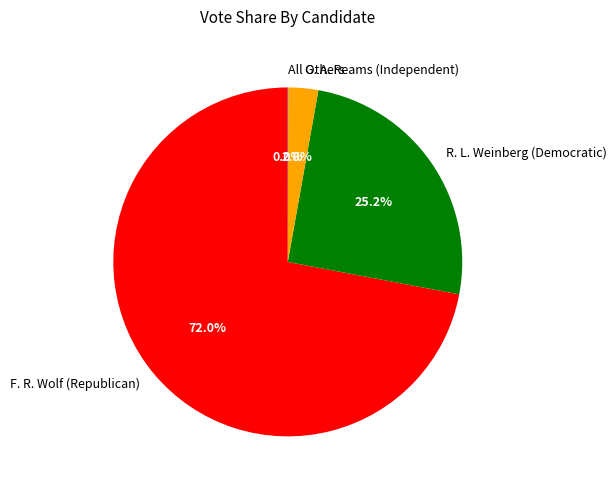

Do R. L. Weinberg (Democratic) and F. R. Wolf (Republican) together represent more than half of the pie?

Yes